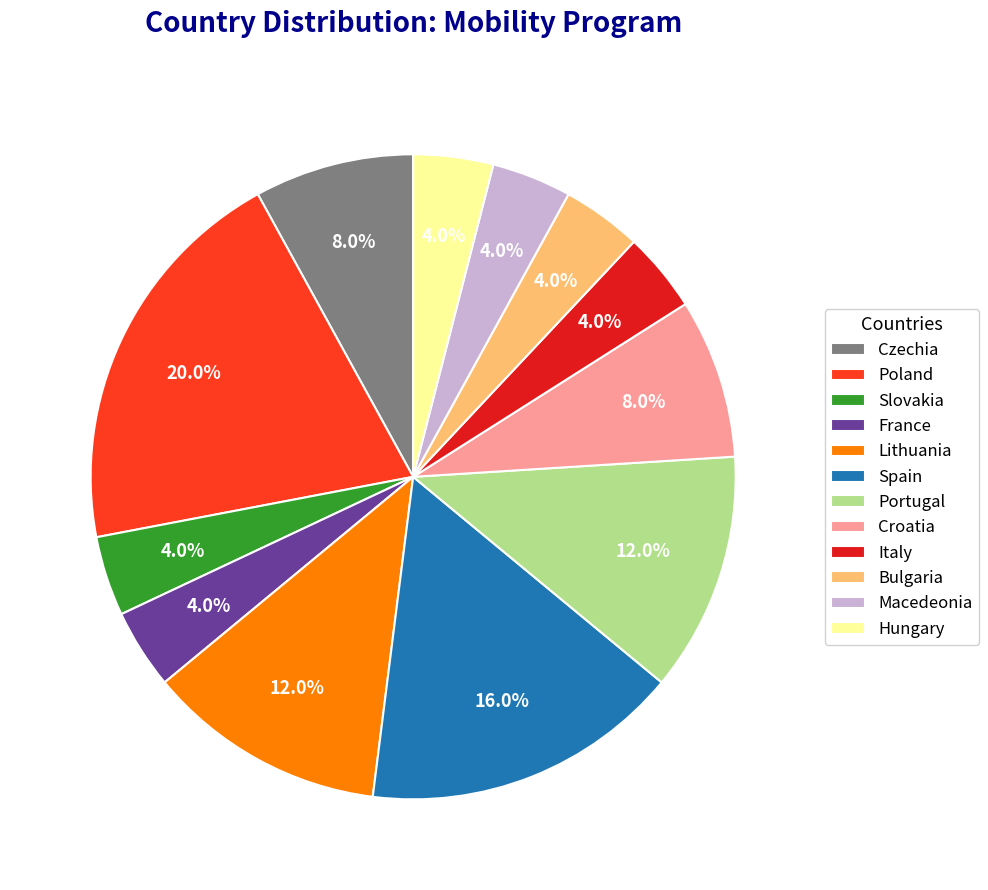

The Czechia slice represents 8% of the pie. True or false?

True